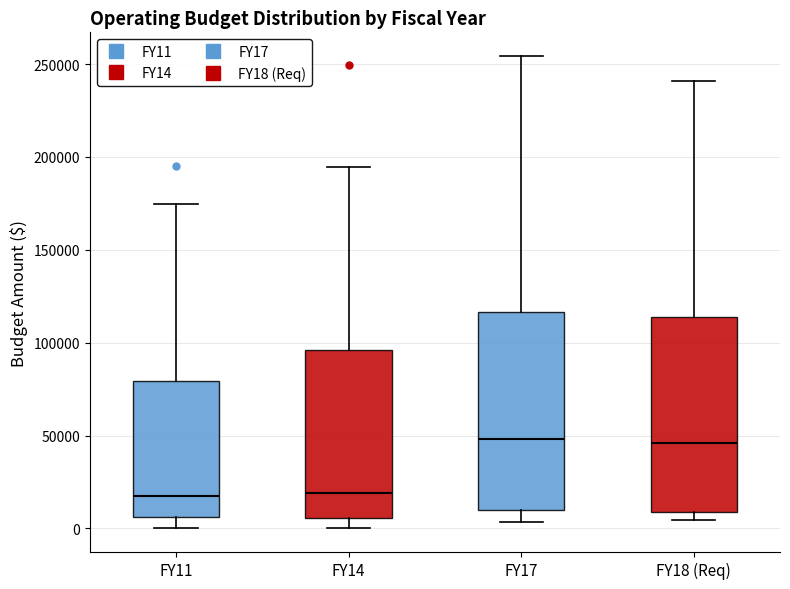

Reading left to right, transcribe this box plot: for each box, give where its median line is, the range the box spans, and where its two whiskers end, as read against the y-axis. The values are not printed on the chart, so give them approximately, as read against the axis.

FY11: median 15000, box 5000 to 80000, whiskers 0 to 175000
FY14: median 20000, box 5000 to 95000, whiskers 0 to 195000
FY17: median 50000, box 10000 to 115000, whiskers 5000 to 255000
FY18 (Req): median 45000, box 10000 to 115000, whiskers 5000 to 240000